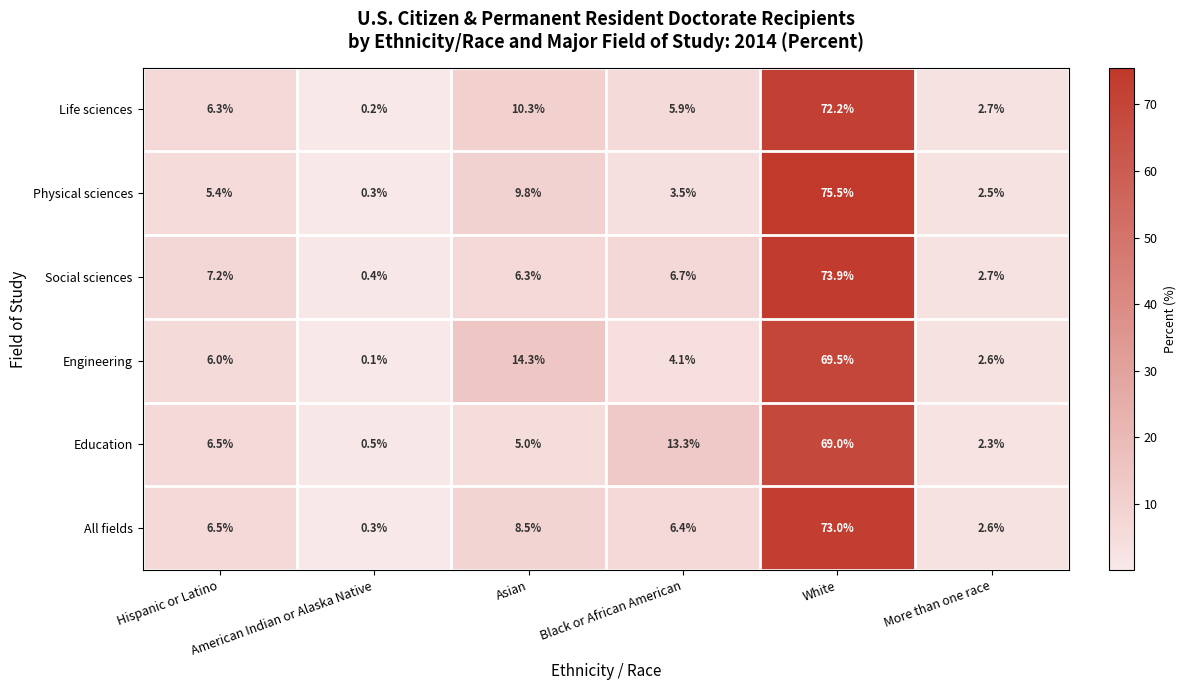

At which category is the sum across all series the highest?

White